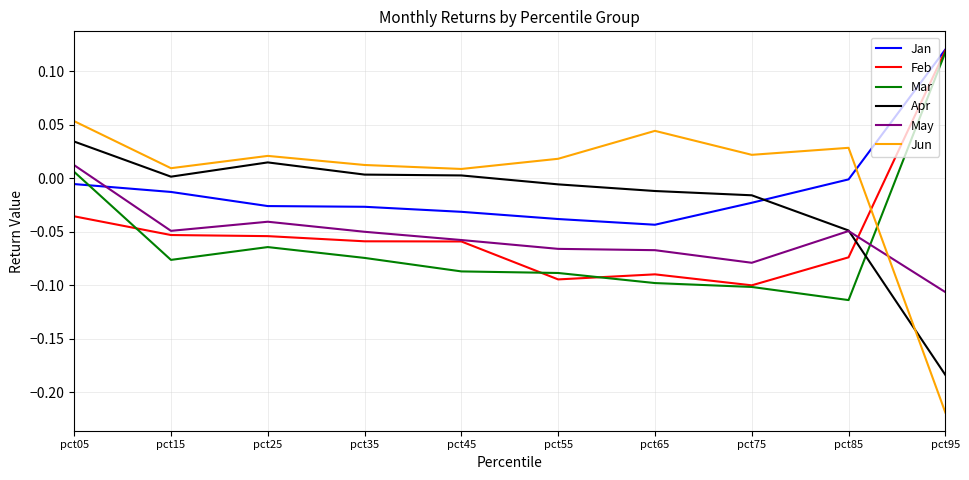

Does the chart have visible grid lines?

Yes